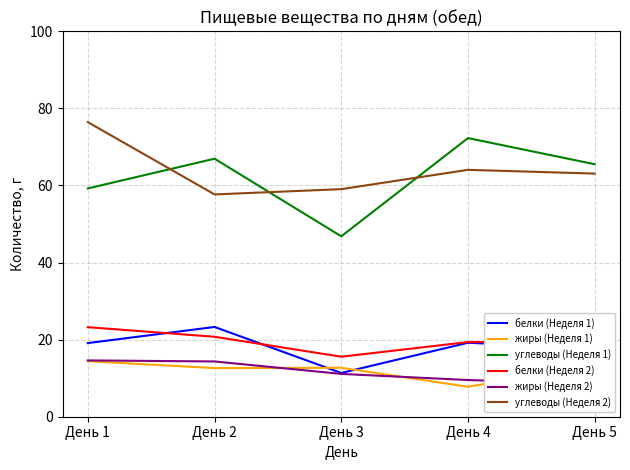

The value of белки (Неделя 1) at День 1 is 19.1. True or false?

True